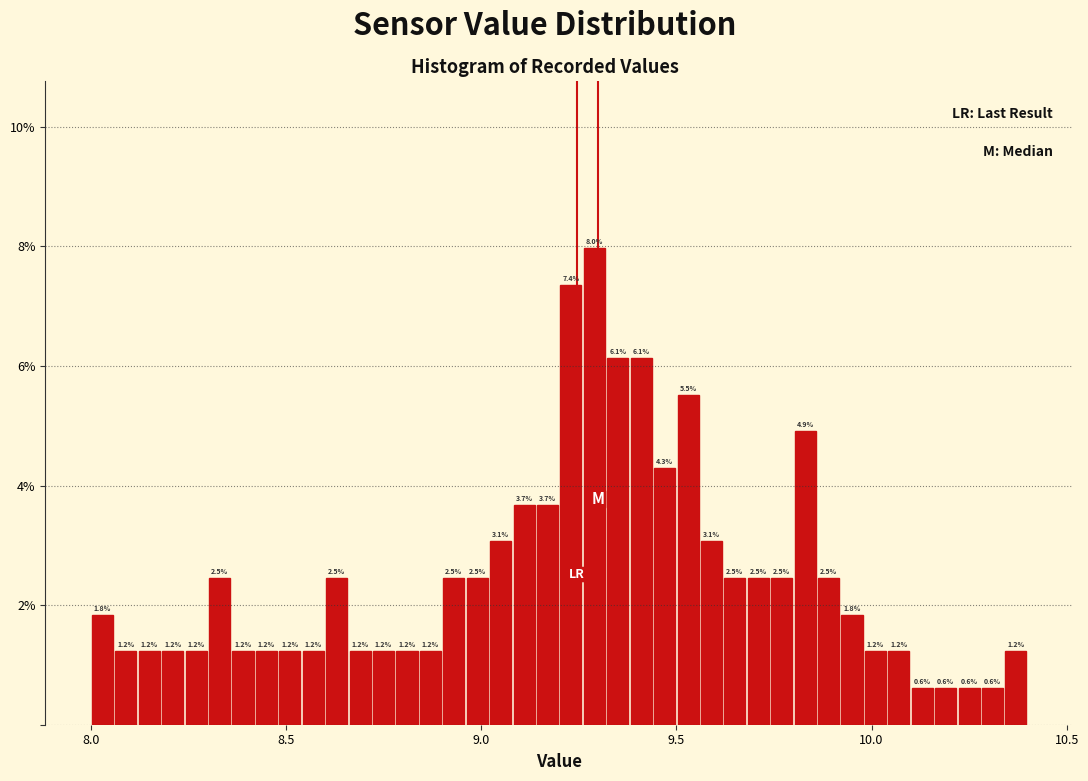

Read against the x-axis, roughly where is the centre of the tallest bar?

9.30